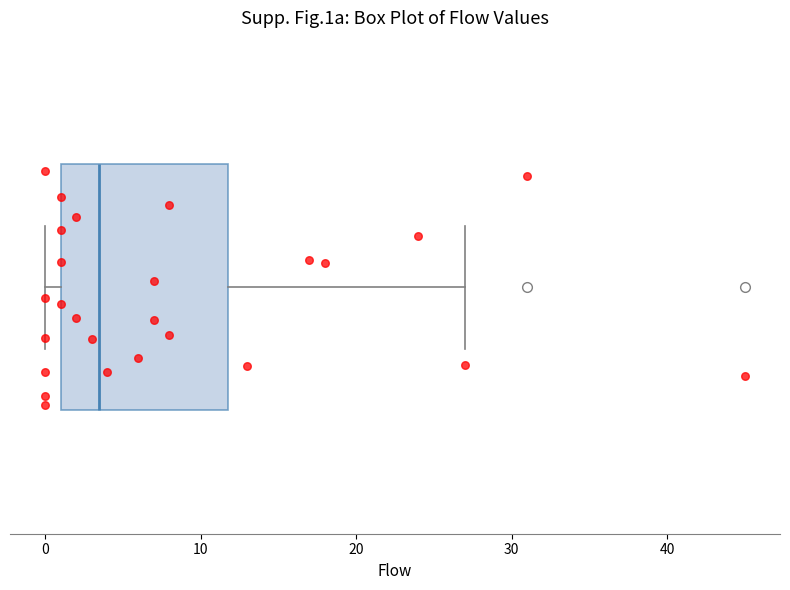

Where does the median line of the box sit on the x-axis? The values are not printed on the chart, so give them approximately, as read against the axis.

4